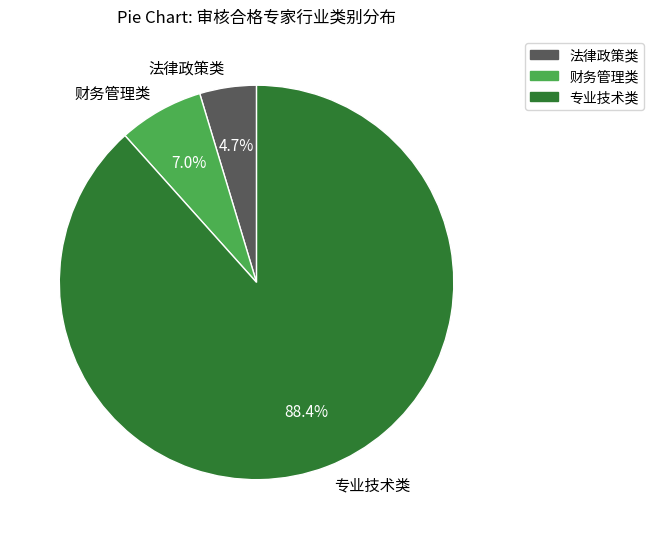

How many segments does this pie chart have?

3